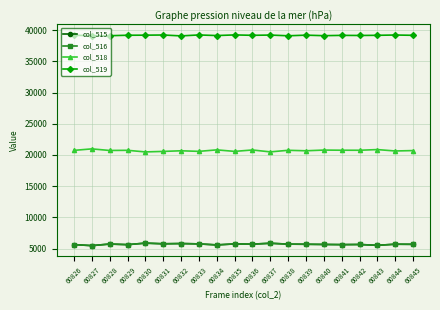

The value of col_515 at 60842 is 5646. True or false?

True